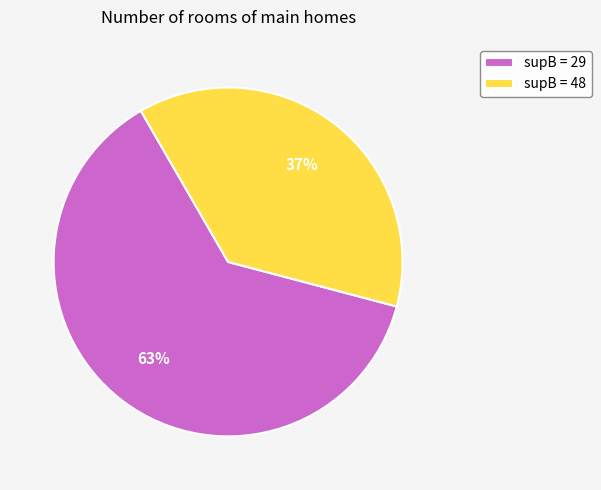

Is there a majority slice in this chart?

Yes